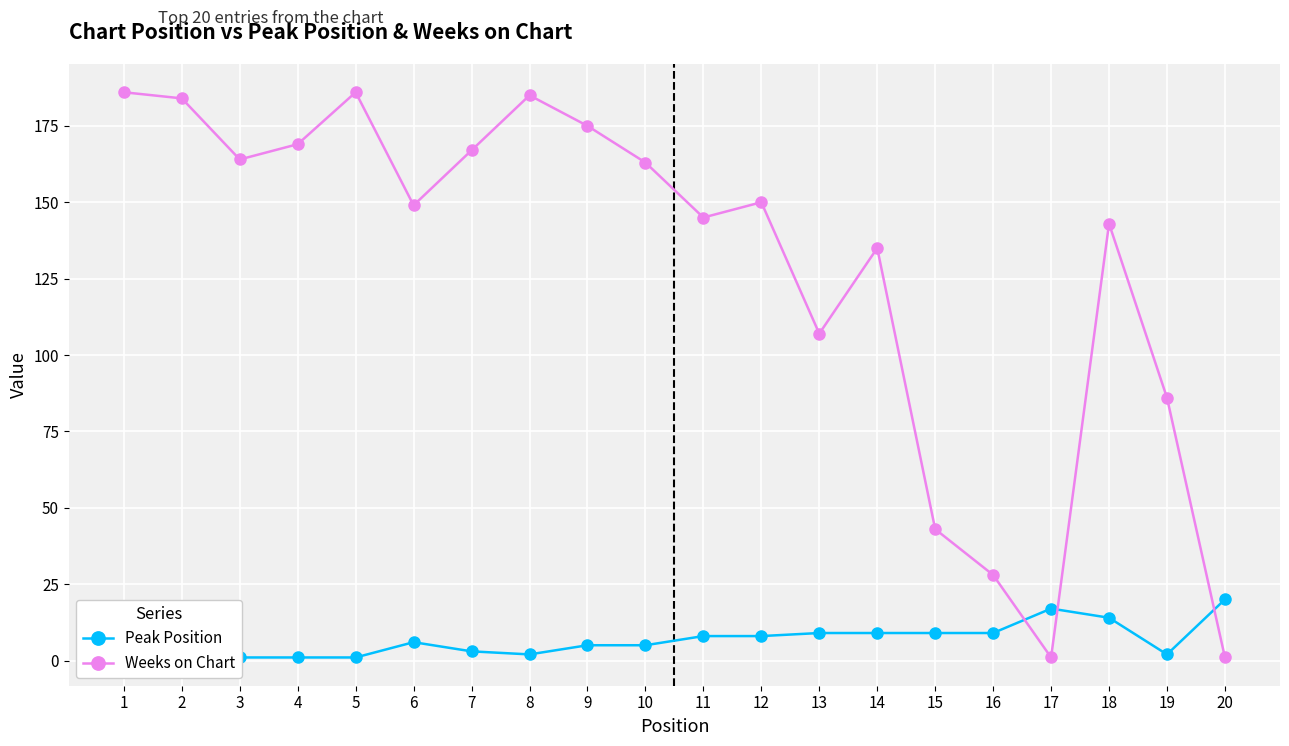

Which has a higher value, 17 or 2?

17